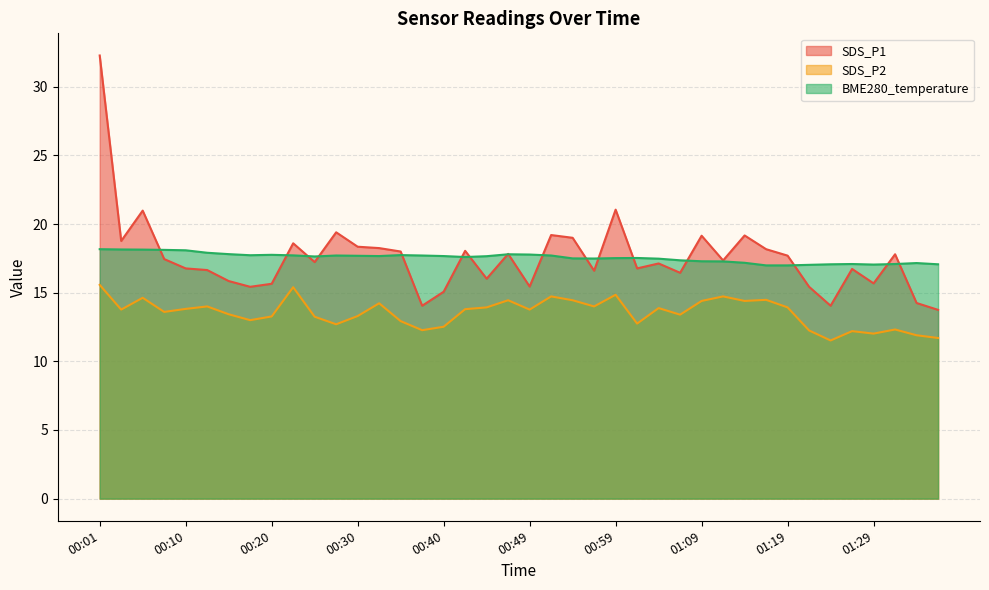

Is the value of SDS_P2 at 00:32 greater than the value of SDS_P1 at 00:06?

No